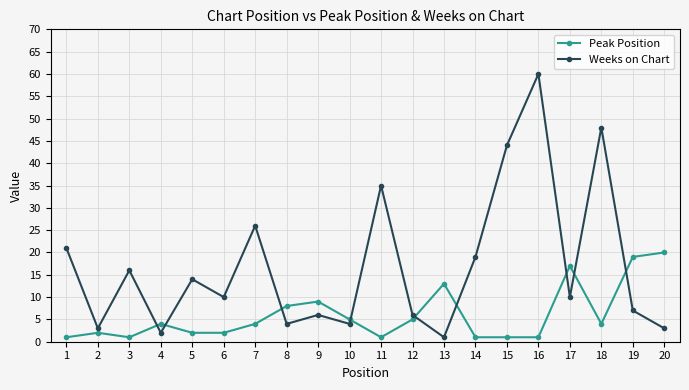

Does the chart have visible grid lines?

Yes